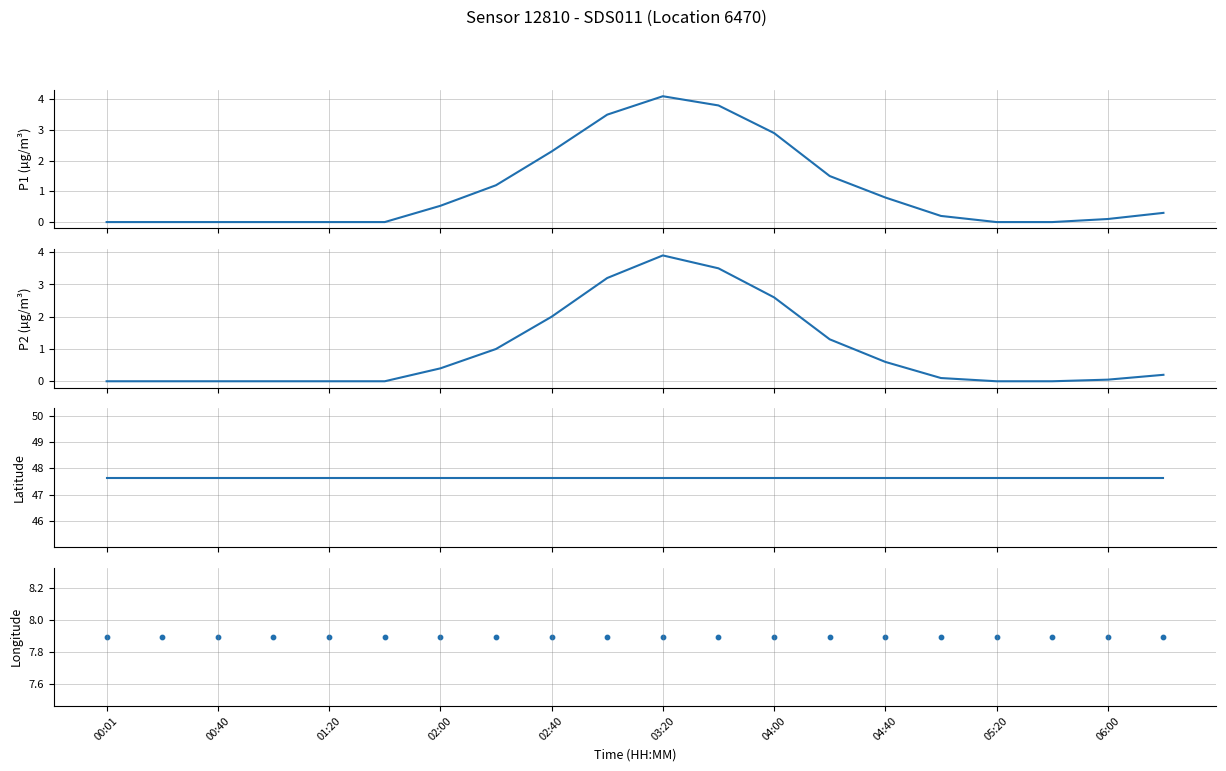

Which series has the widest spread of Y values?

P1